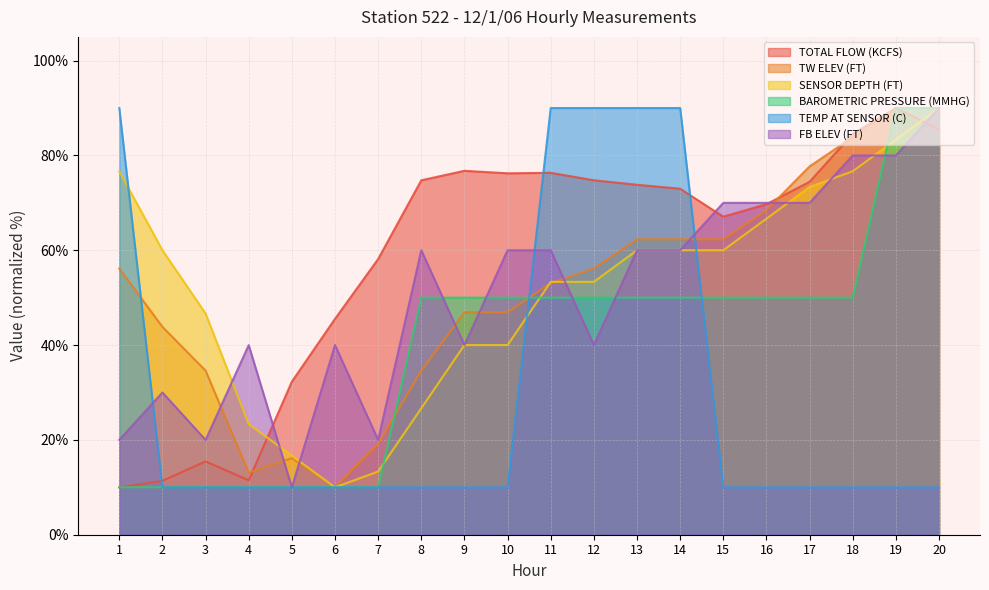

What is the difference between the second highest and minimum values in the FB ELEV (FT) series?

70.0